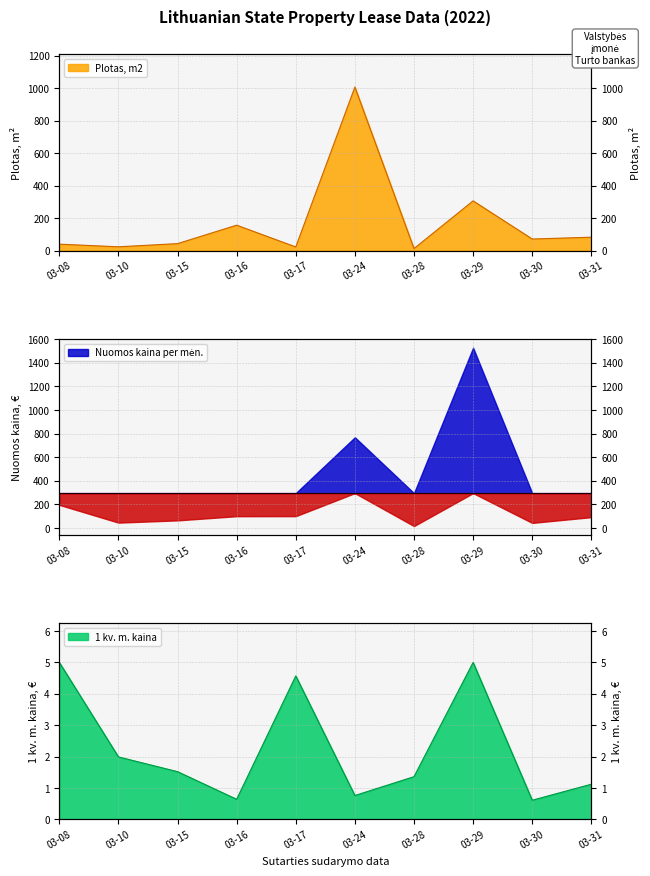

What is the average value of the Plotas, m2 series?

176.0